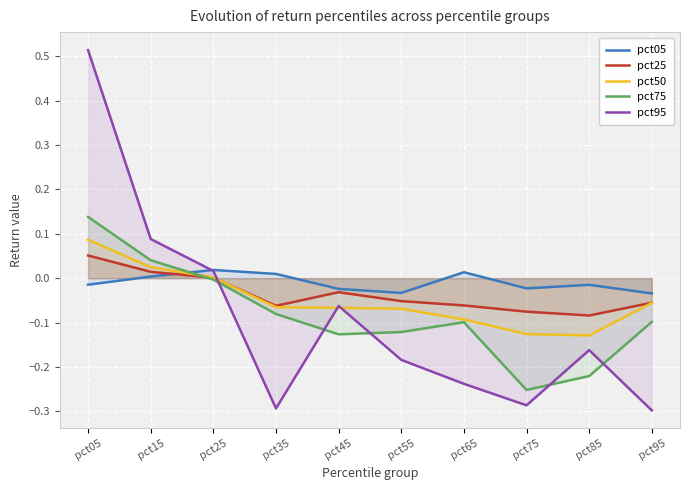

What are all the series names shown in the legend?

pct05, pct25, pct50, pct75, pct95